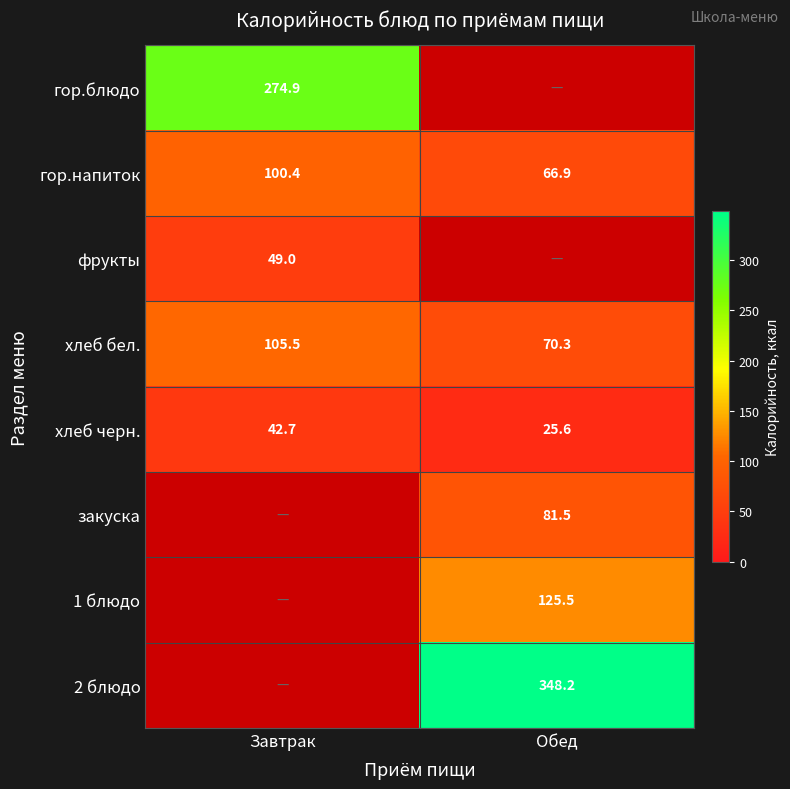

What is the sum of all гор.напиток values?

167.3